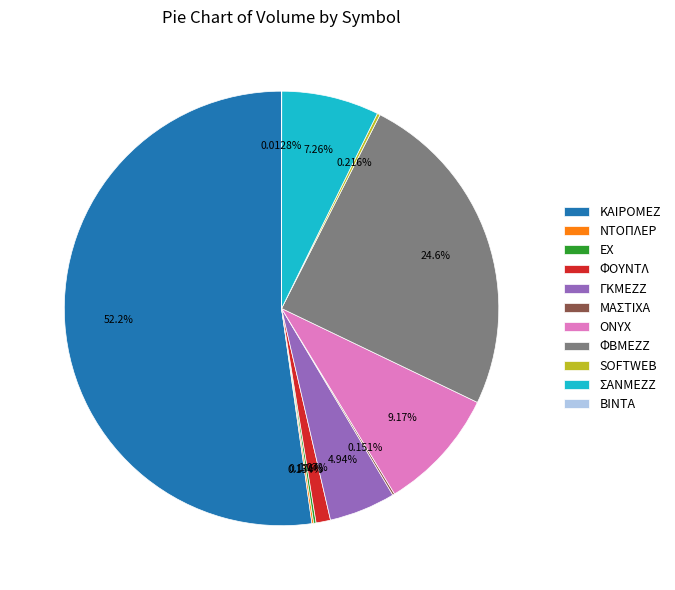

True or false: ΦΟΥΝΤΛ accounts for 8% of the total.

False